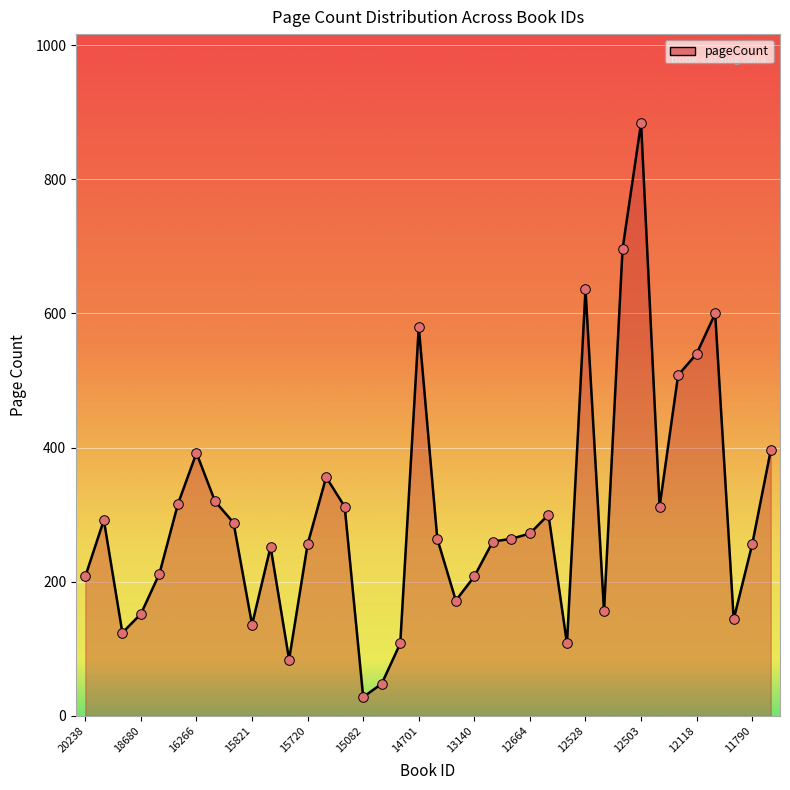

What is the minimum value shown in the chart?

28